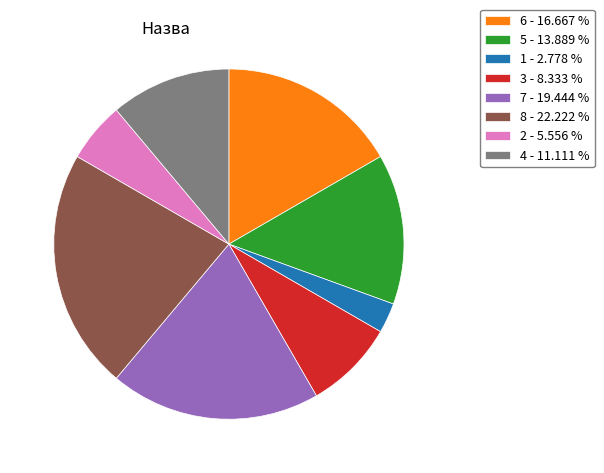

Does 8 - 22.222 % account for over 50% of the chart?

No